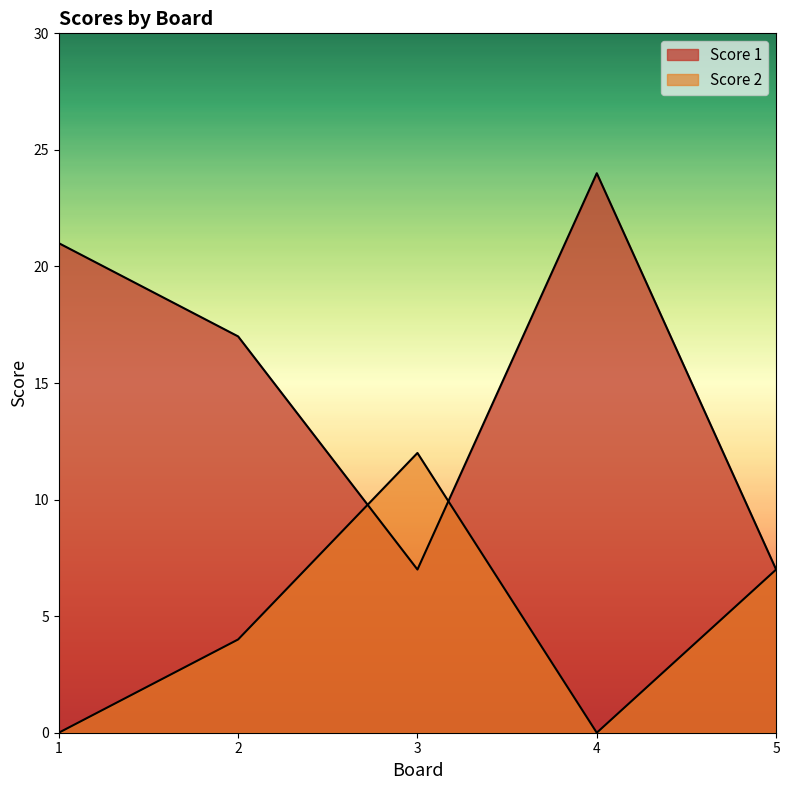

How many Score 1 values are between 7 and 21?

4